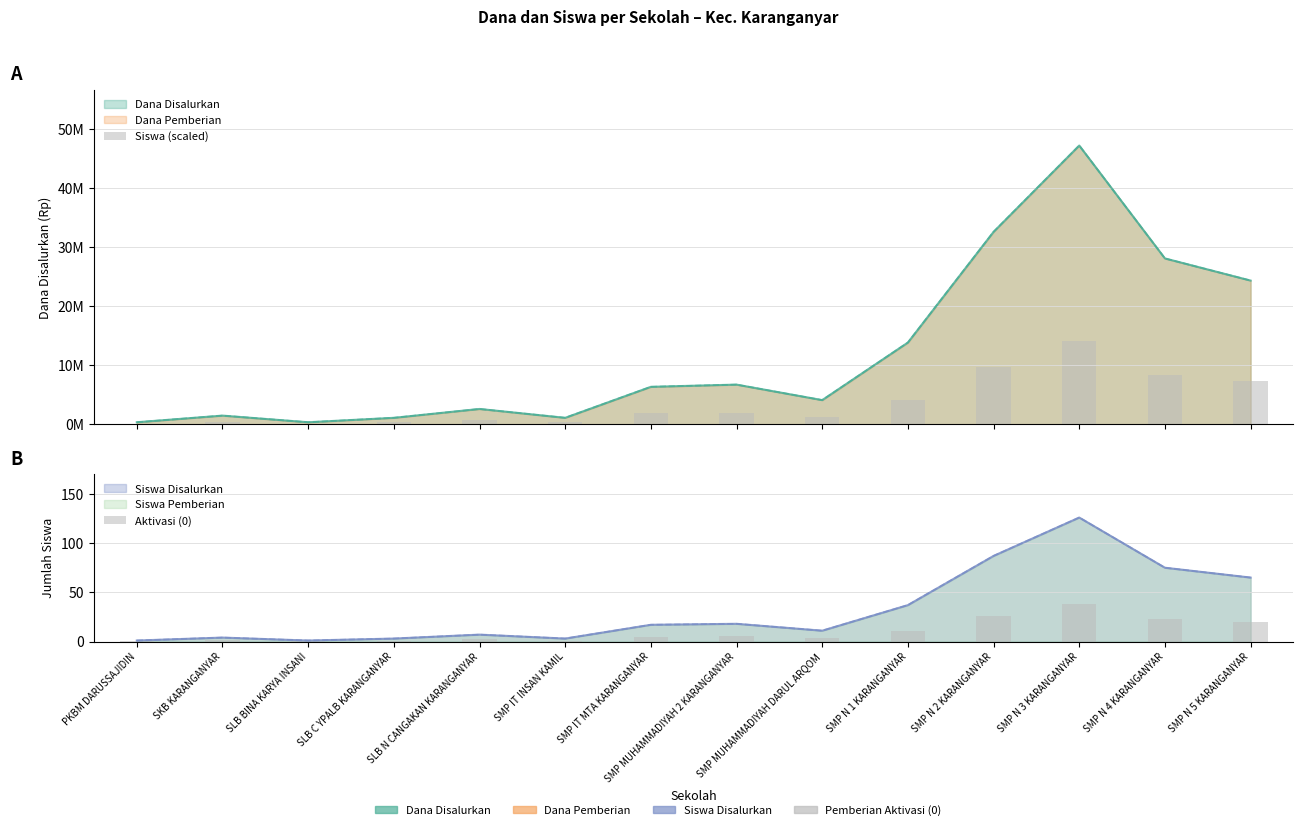

Where is Siswa (scaled) nearest to the value 7143750?

SMP N 5 KARANGANYAR